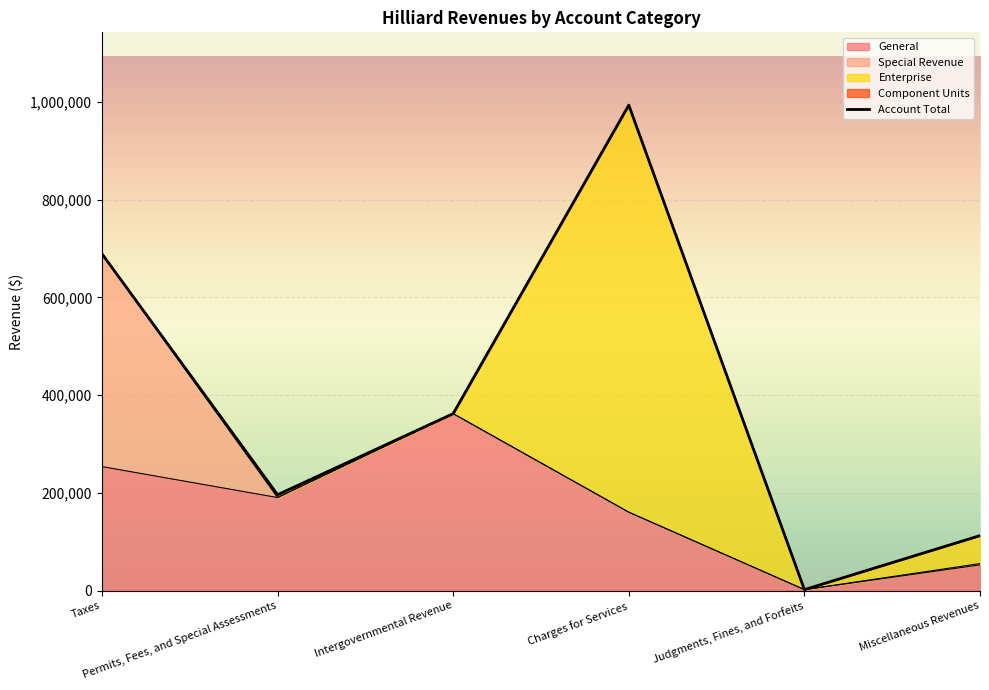

Which category has the highest value across all series?

Charges for Services